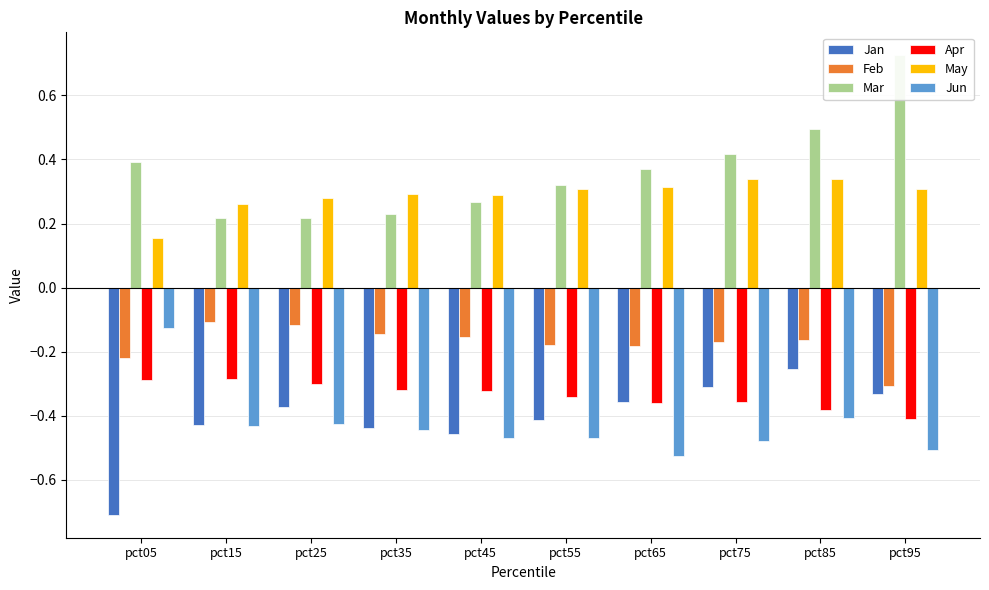

True or false: Feb has a value of -0.3 at pct65.

False